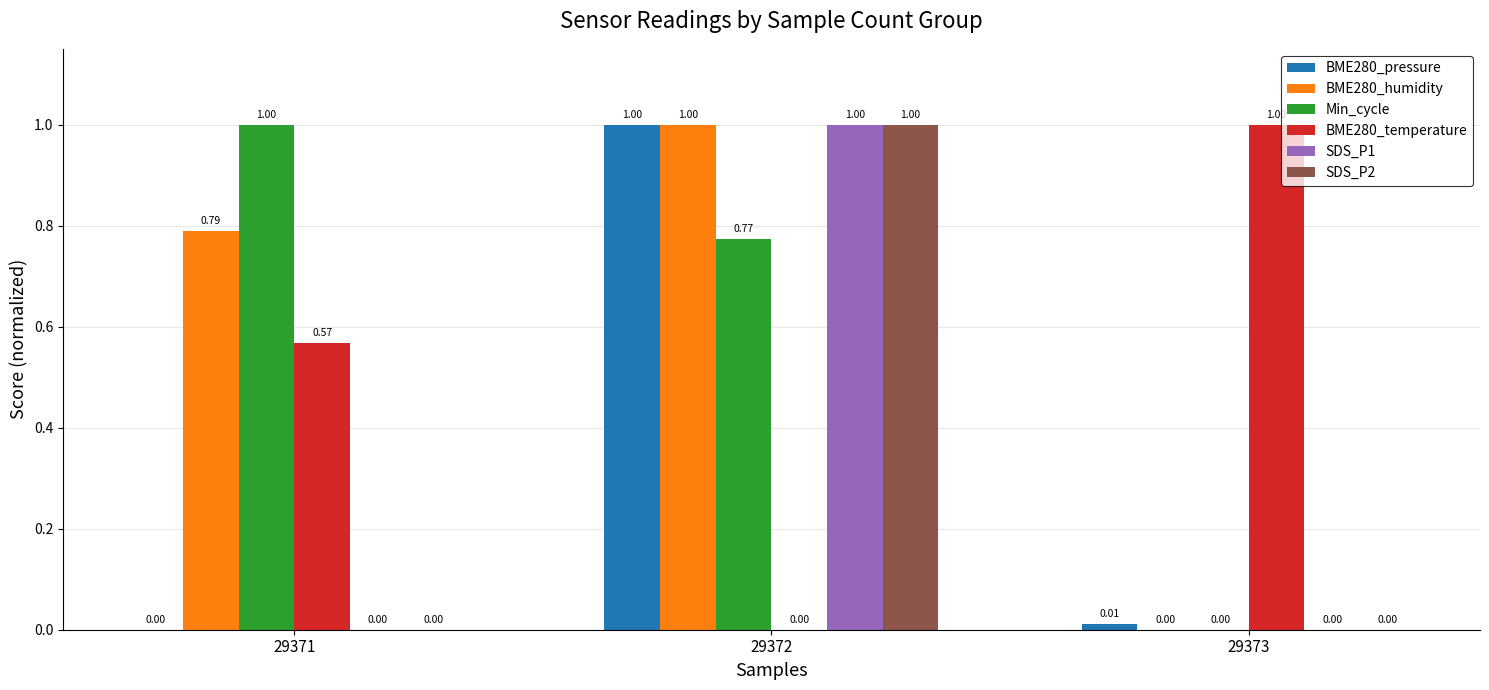

Are the bars horizontal?

No